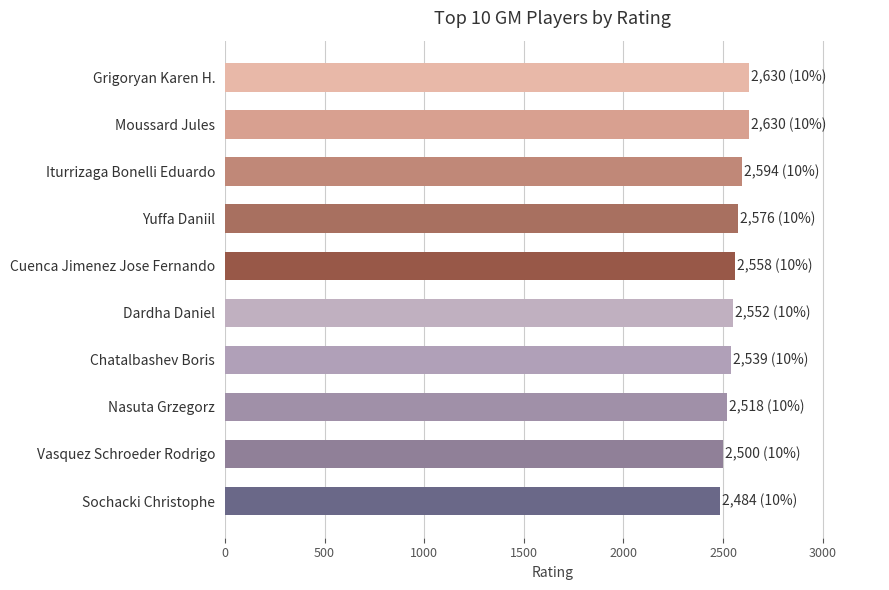

What is the sum of the values at Vasquez Schroeder Rodrigo and Moussard Jules?

5130